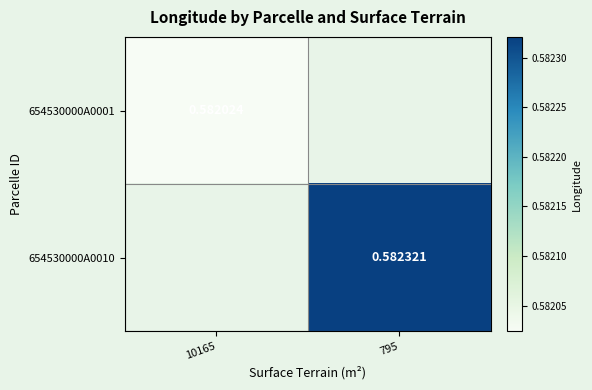

How many values in the 654530000A0010 series exceed 0?

1